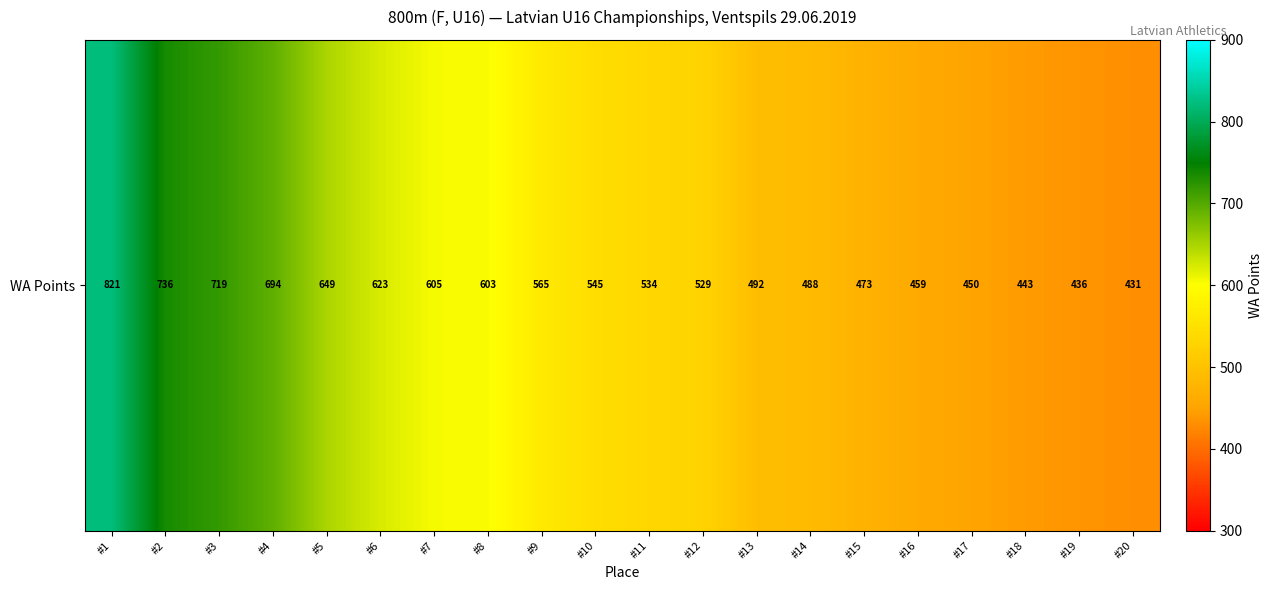

Reading left to right, what are all the values shown in this chart?

#1=821	#2=736	#3=719	#4=694	#5=649	#6=623	#7=605	#8=603	#9=565	#10=545	#11=534	#12=529	#13=492	#14=488	#15=473	#16=459	#17=450	#18=443	#19=436	#20=431